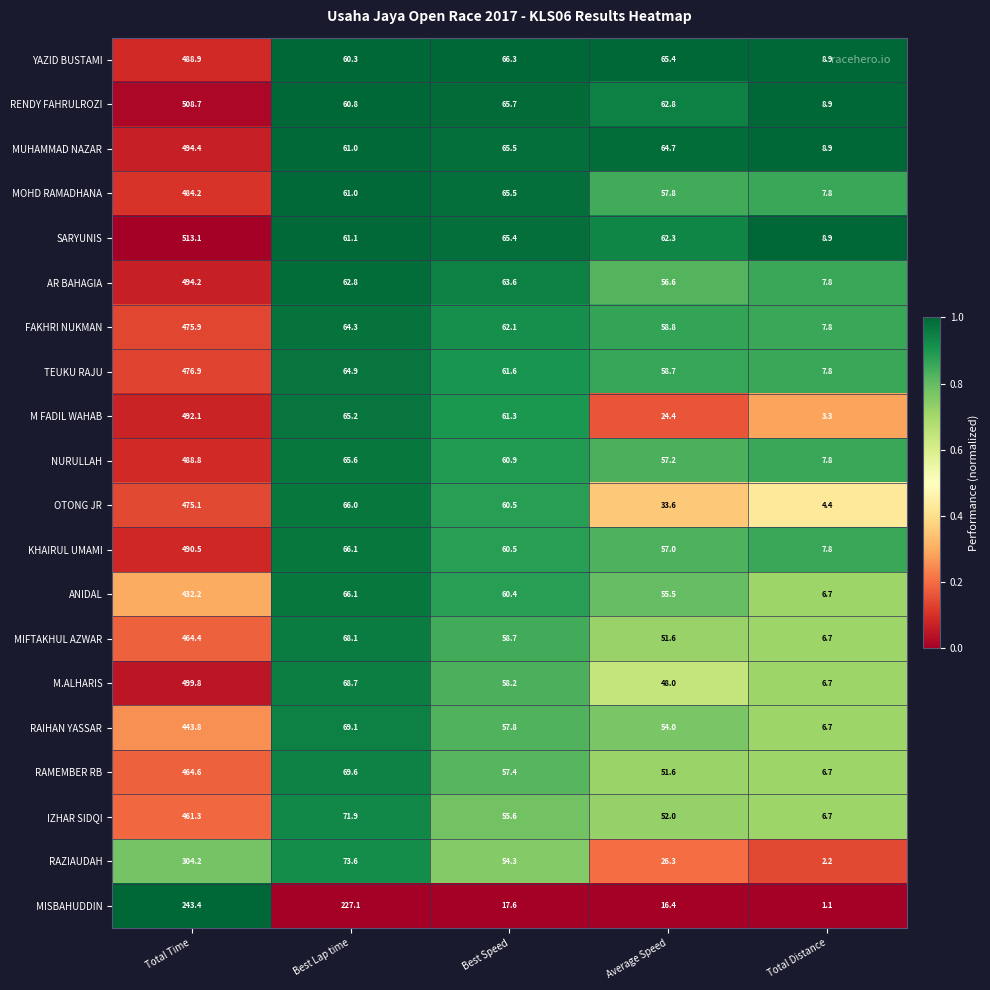

At which label does MIFTAKHUL AZWAR first exceed 58?

Total Time